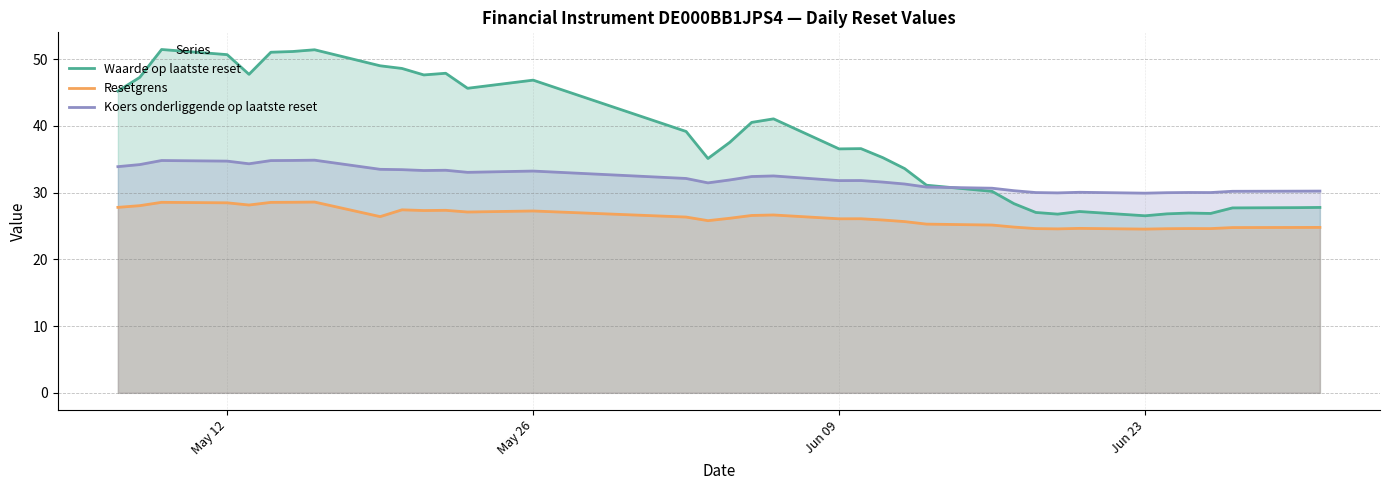

What is the maximum value shown in the chart?

51.4